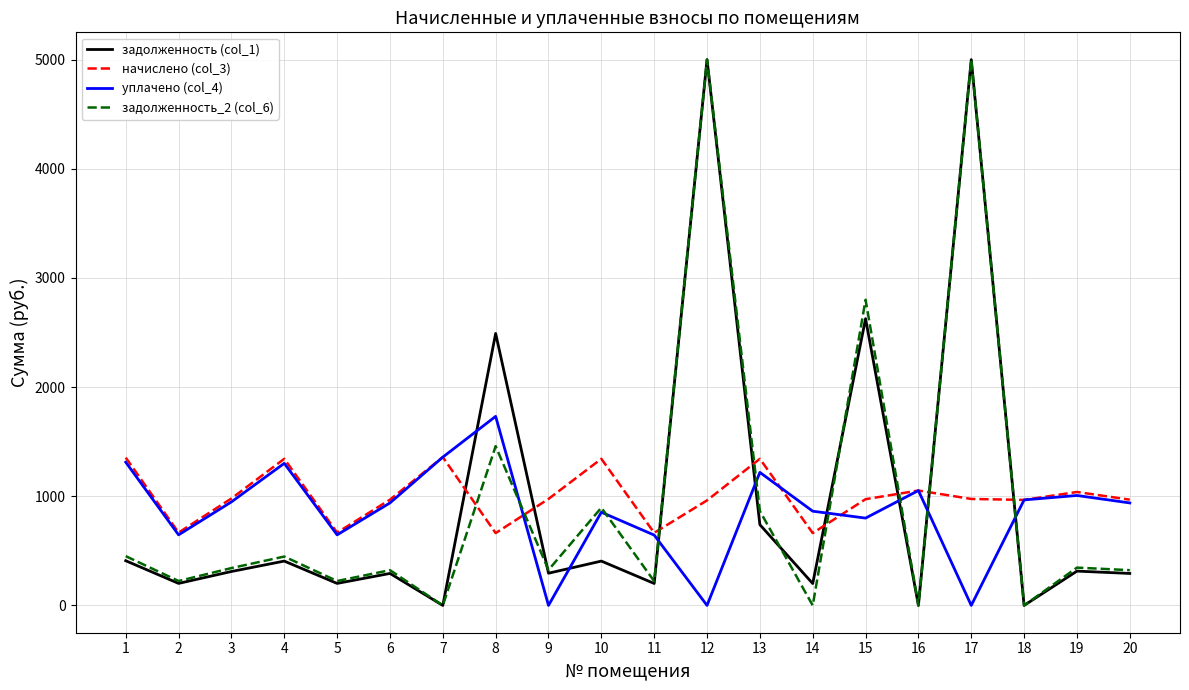

At which category does задолженность_2 (col_6) reach its first local valley?

2